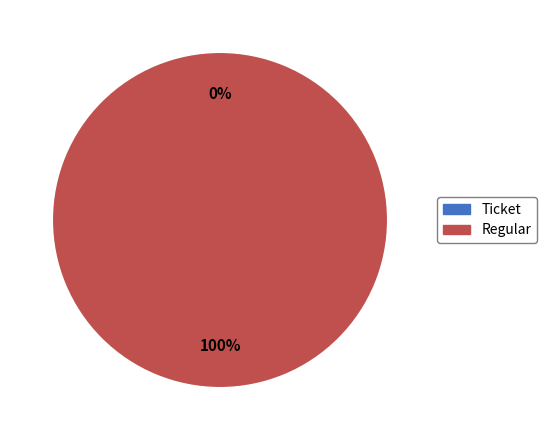

Rank the categories by value from highest to lowest.

Regular, Ticket